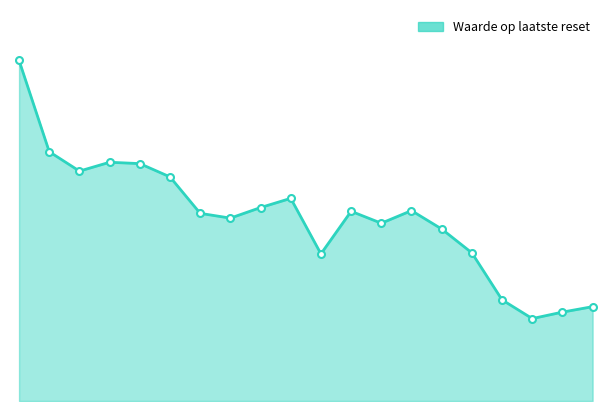

Does the chart have visible grid lines?

No